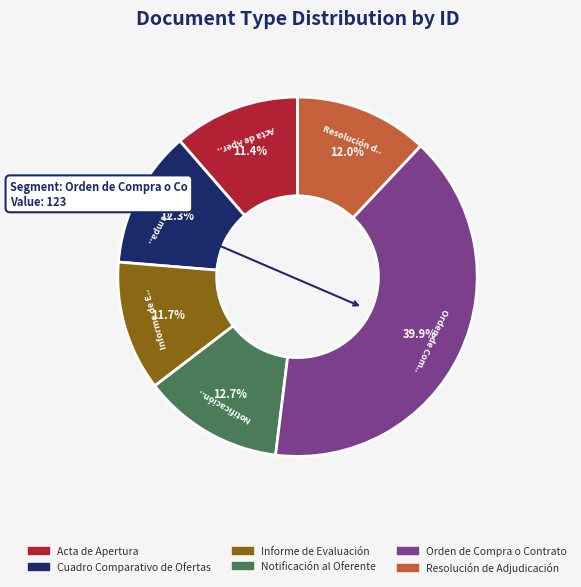

Which category has the biggest portion of the pie?

Orden de Compra o Contrato